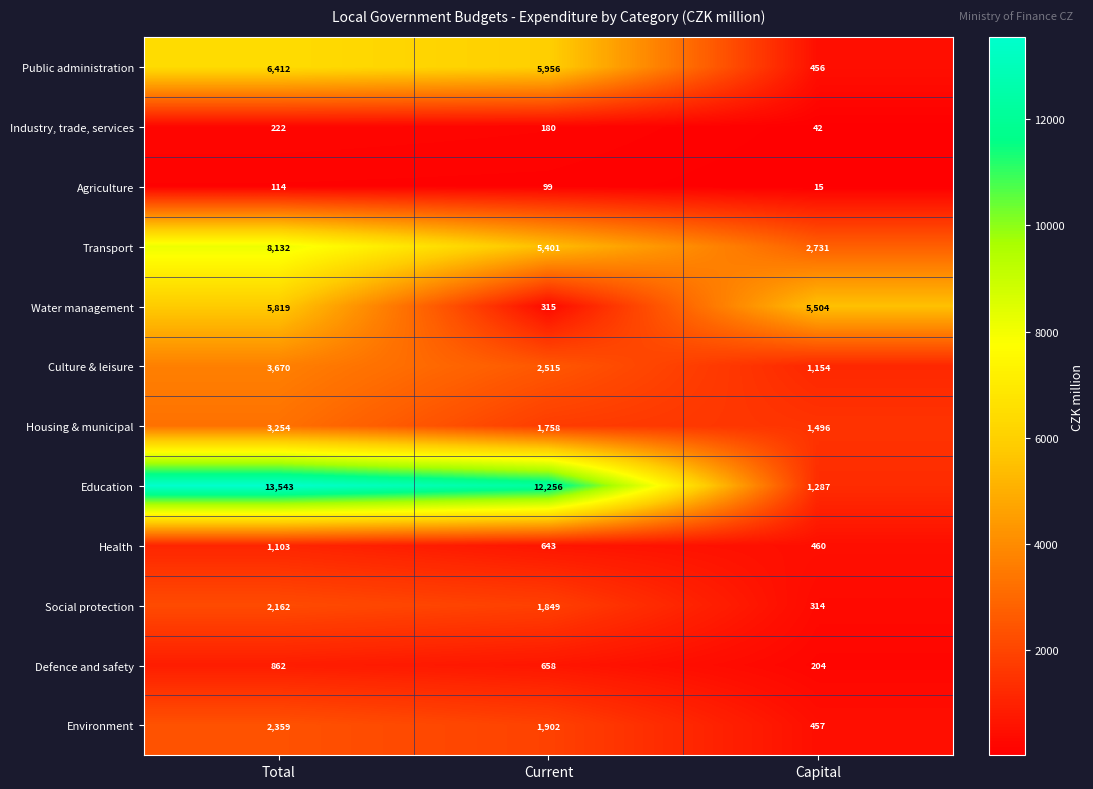

At how many categories does at least one series exceed 10065?

2